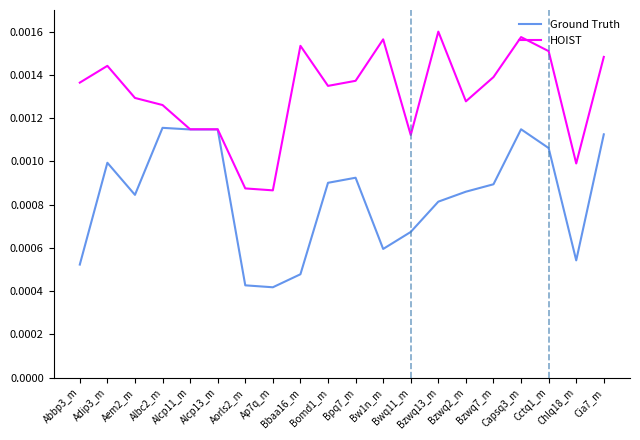

Rank the series by their average value, from highest to lowest.

HOIST, Ground Truth